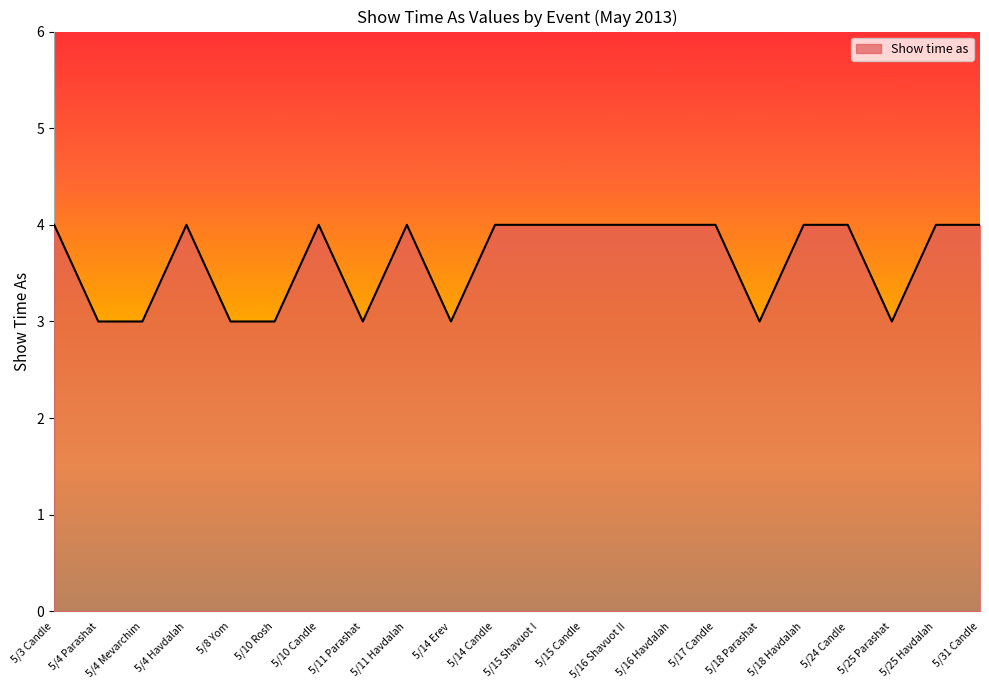

What is the ratio of the value at 5/16 Havdalah to the value at 5/11 Parashat?

1.3